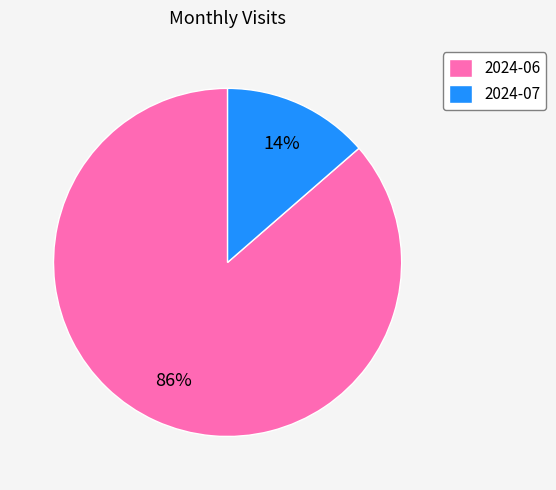

Do 2024-06 and 2024-07 together represent more than half of the pie?

Yes